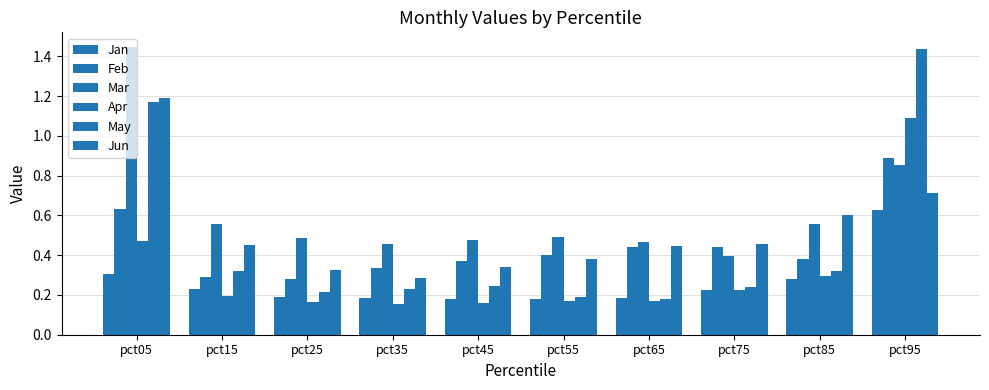

What is the approximate value of Feb at pct45?

0.4